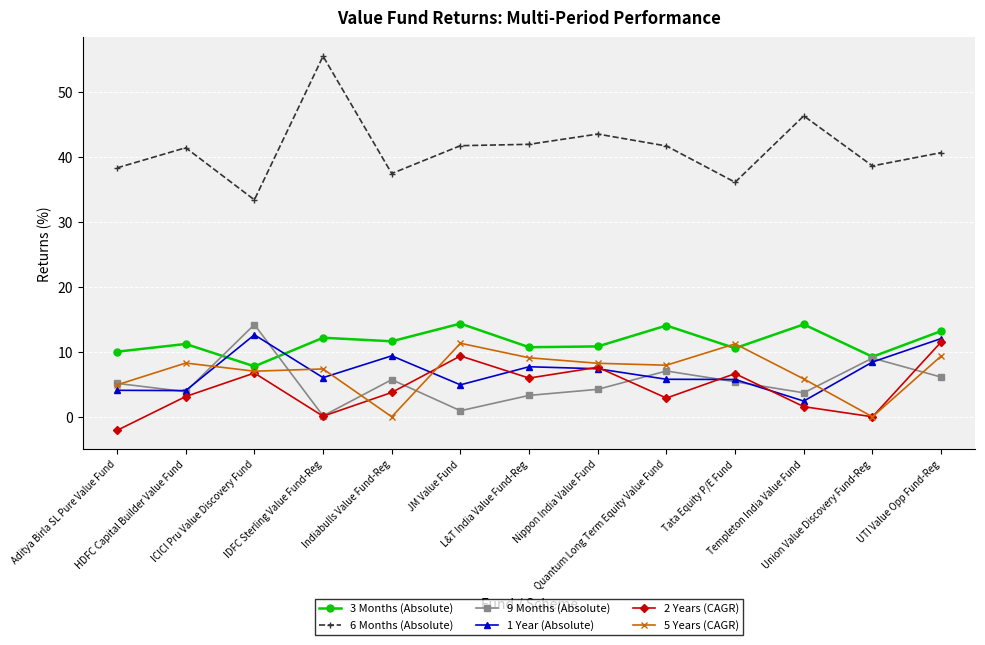

The value of 5 Years (CAGR) at ICICI Pru Value Discovery Fund is 7.0. True or false?

True